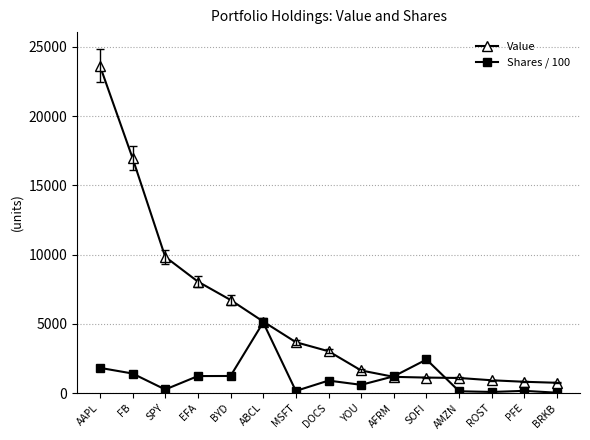

True or false: Value and Shares / 100 cross at least once.

True